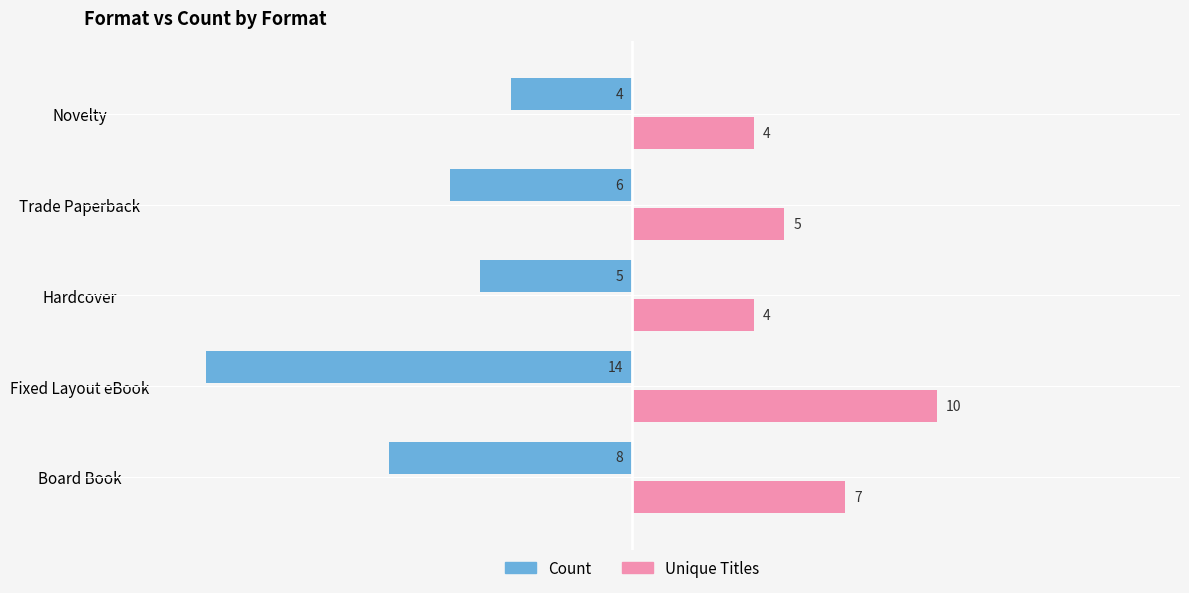

The Count series shows -6 at Trade Paperback. True or false?

True